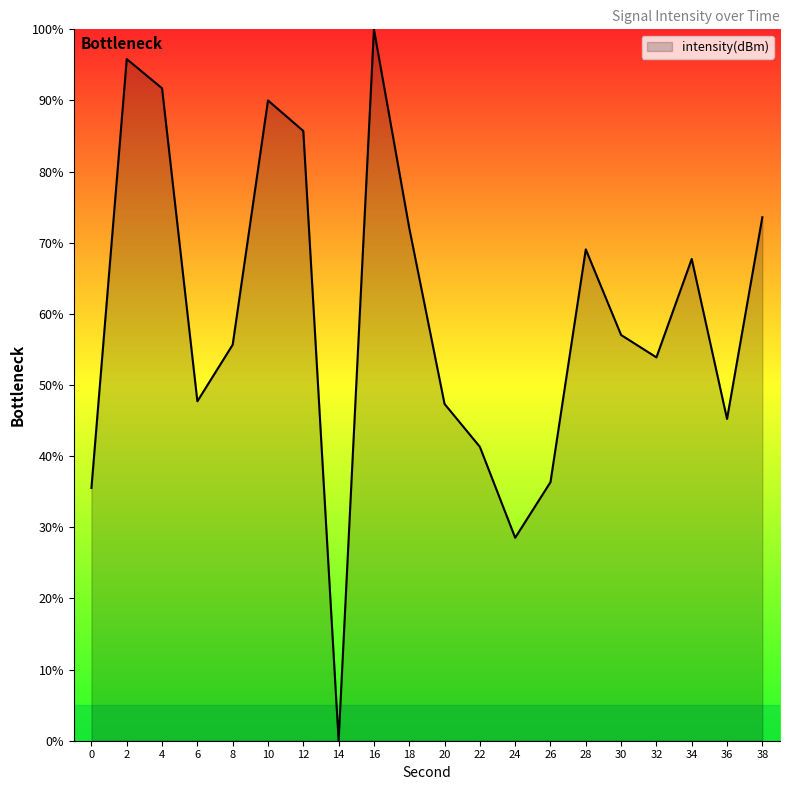

At which category does the chart reach its peak across all series?

16